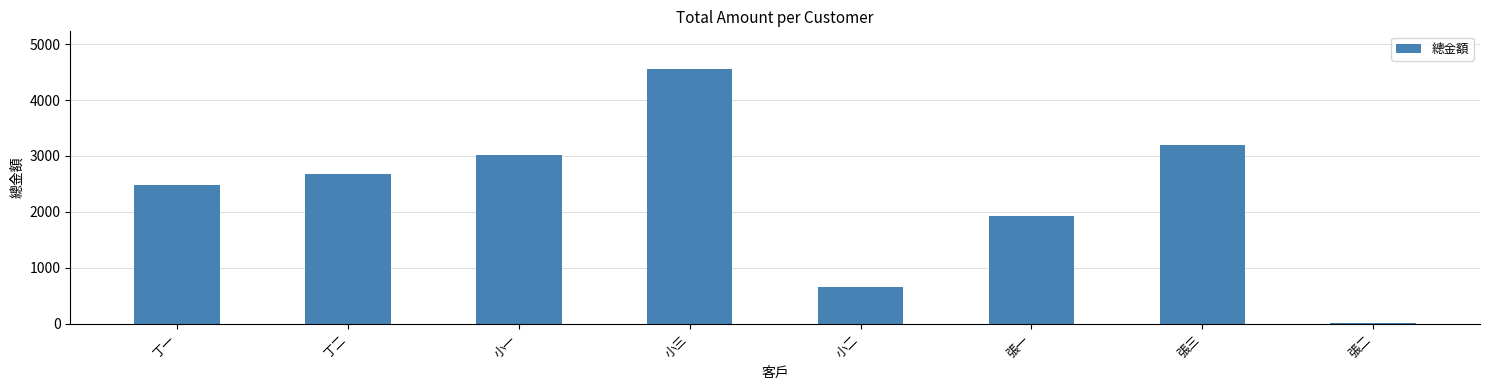

Reading right to left, what are all the values shown in this chart?

張二=24	張三=3205	張一=1920	小二=653	小三=4546	小一=3025	丁二=2680	丁一=2475